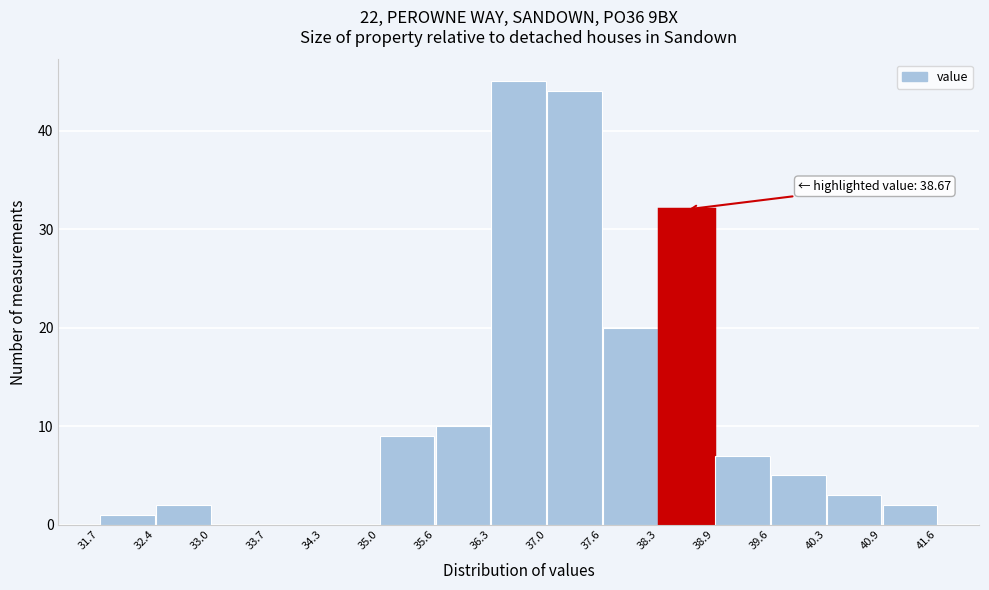

Over which range of the x-axis is the bar tallest?

36.3 to 37.0